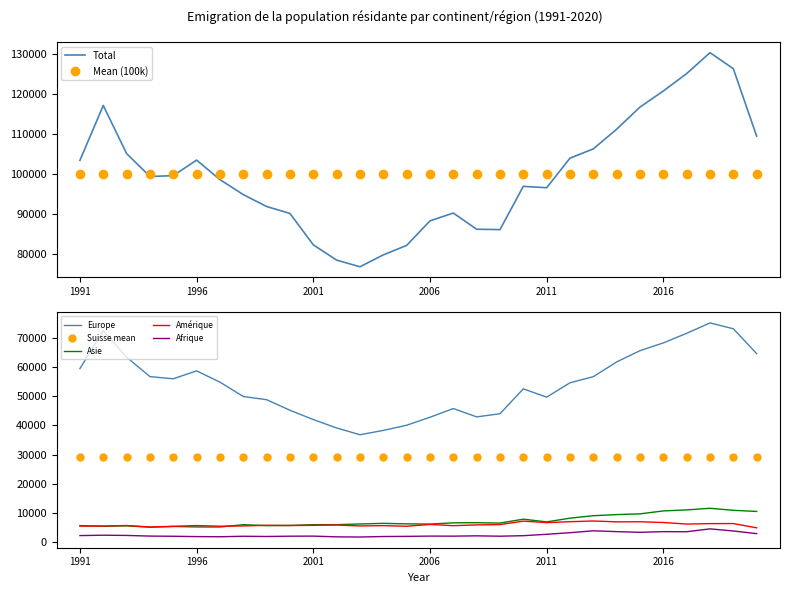

What is the minimum value for Asie?

5153.0